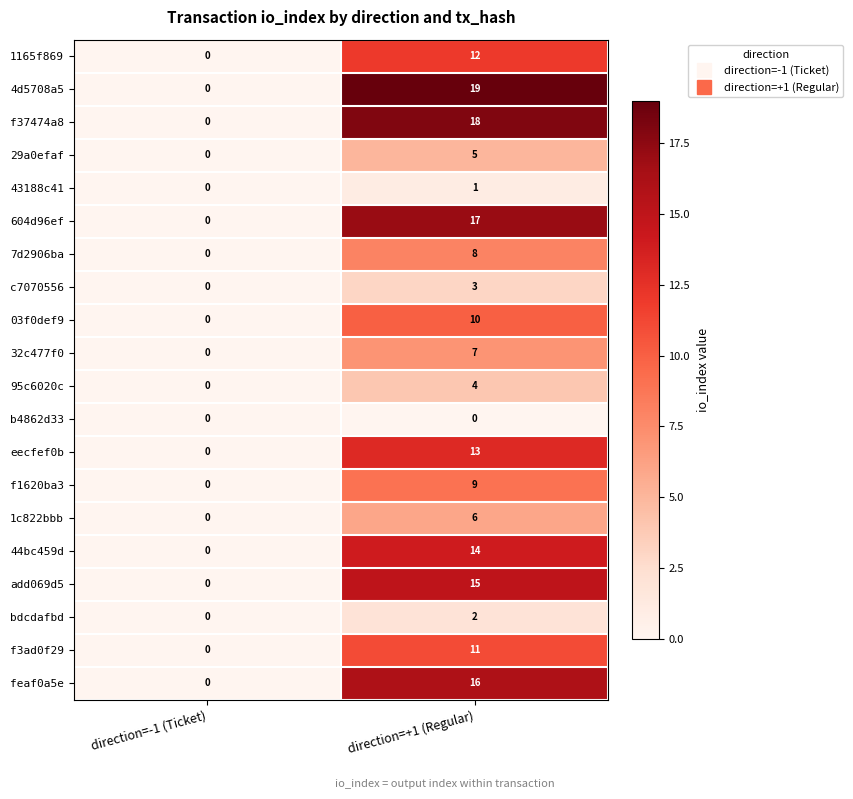

Is it true that f1620ba3 equals 0 at direction=-1 (Ticket)?

True